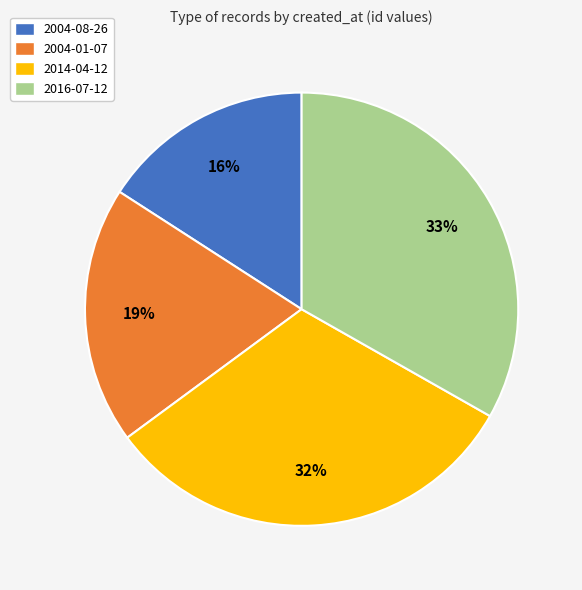

Is it true that 2004-08-26 is 4% of the pie?

False